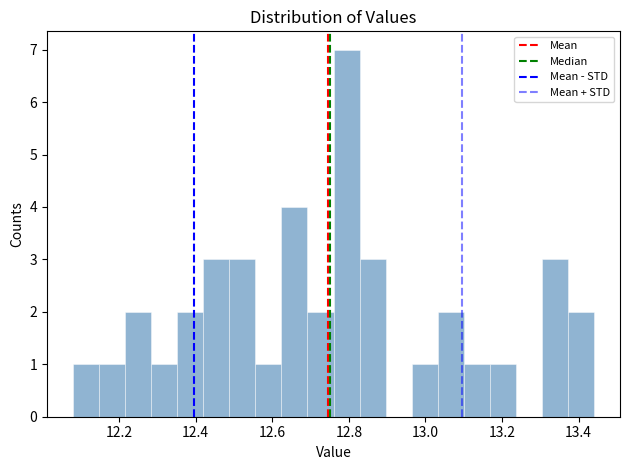

Around what value on the x-axis is the tallest bar? Give the approximate position of its centre, as read against the axis.

12.80